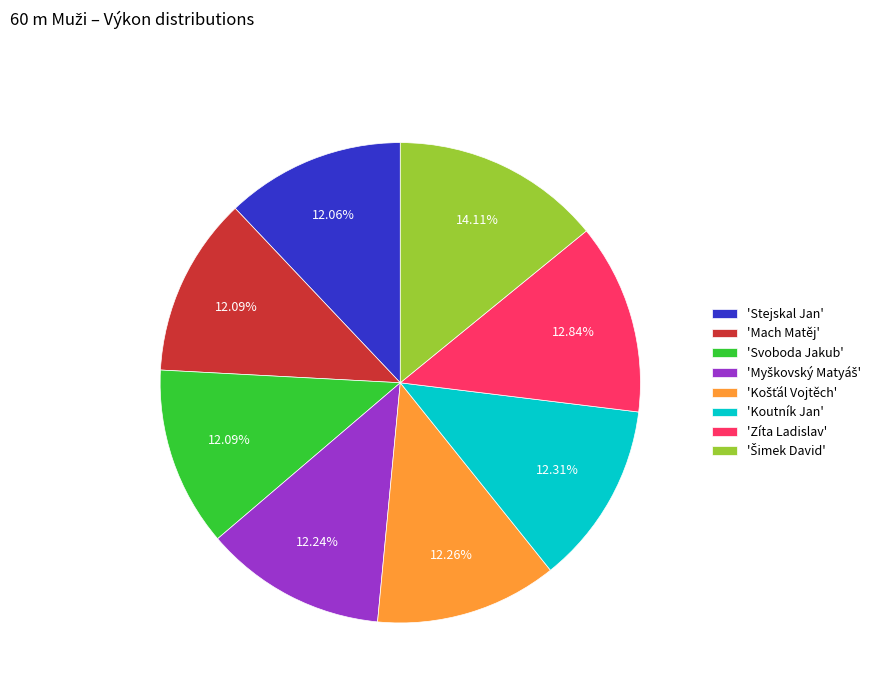

Is 'Mach Matěj' the majority of the pie?

No